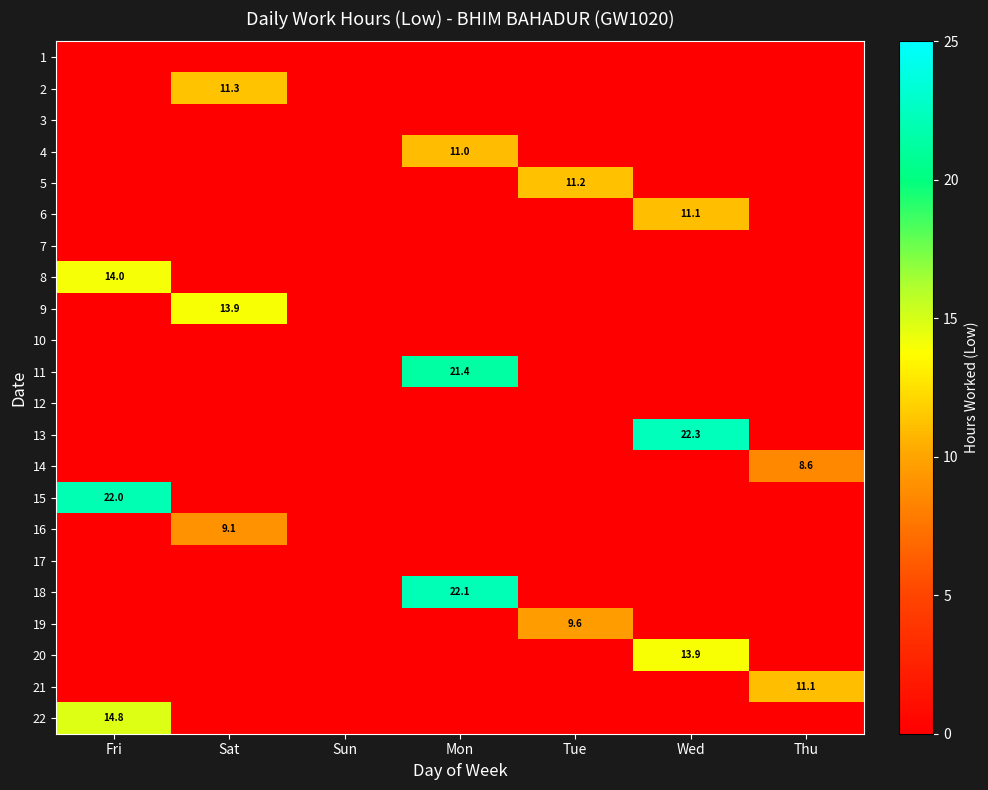

Is the value of 9 at Sat greater than the value of 3 at Wed?

Yes